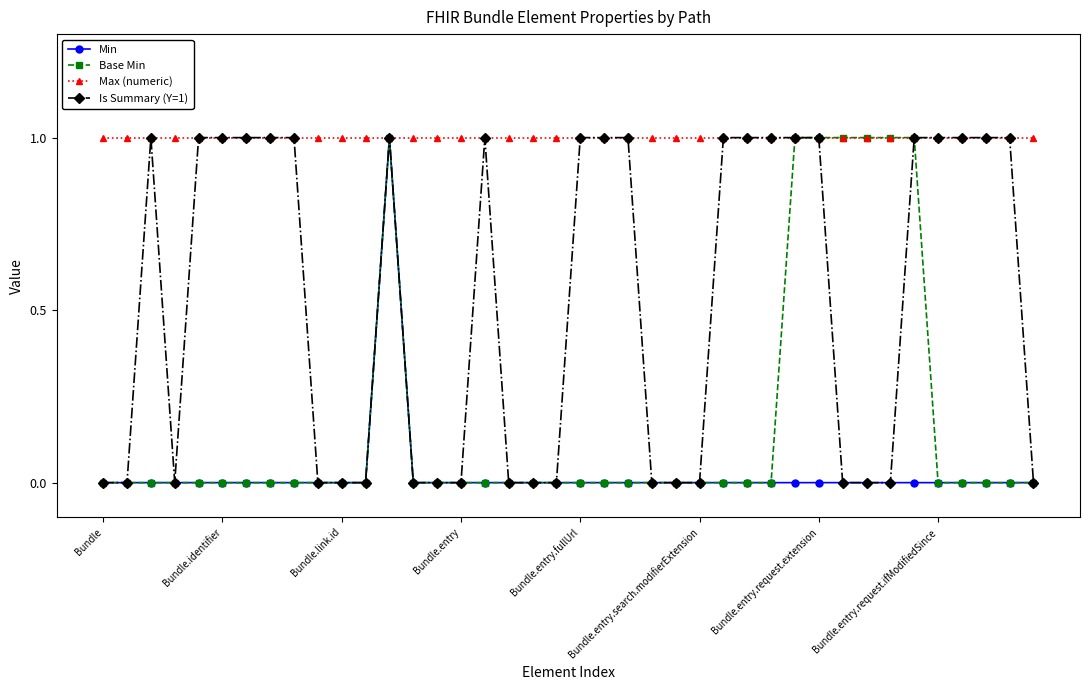

Rank the series by their average value, from lowest to highest.

Min, Base Min, Is Summary (Y=1), Max (numeric)